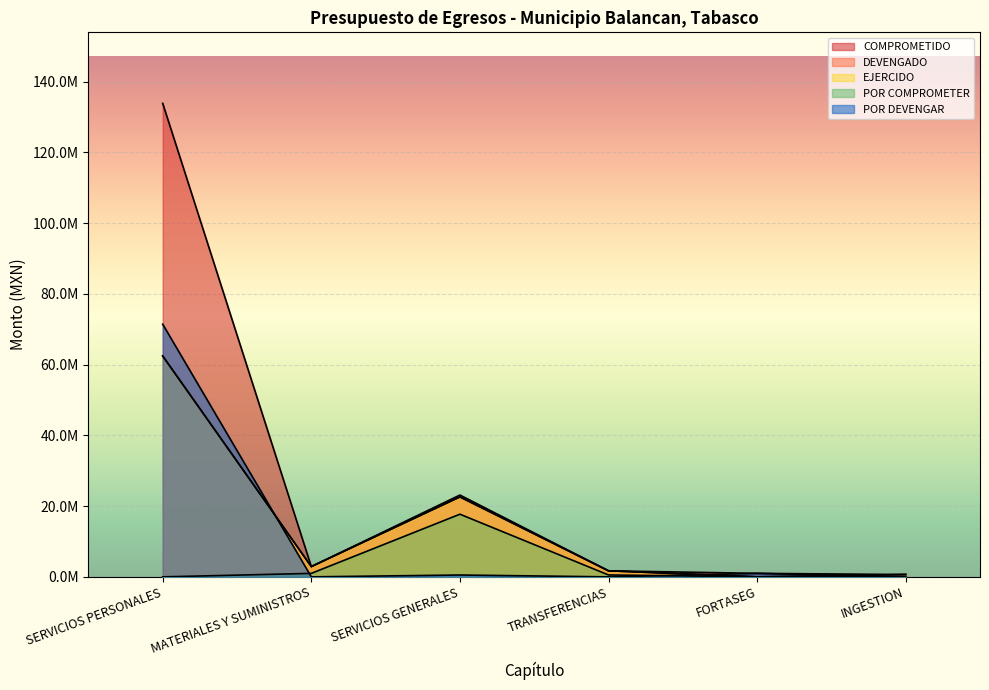

True or false: EJERCIDO has a value of 655776.9 at INGESTION.

True